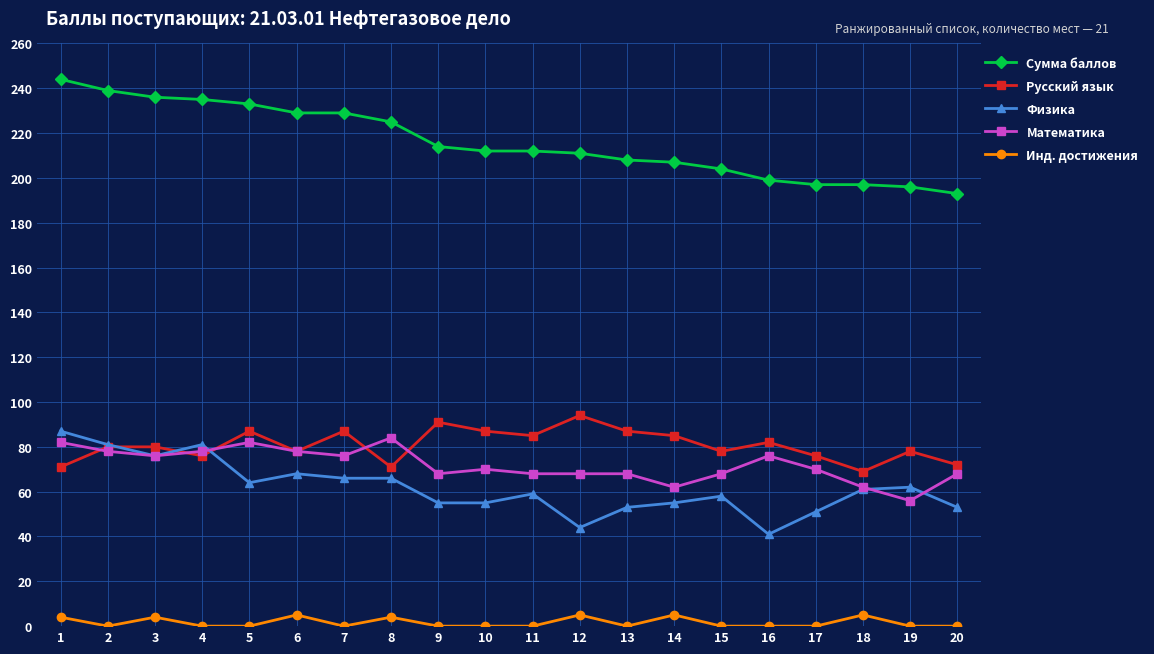

True or false: Русский язык and Сумма баллов intersect in this chart.

False